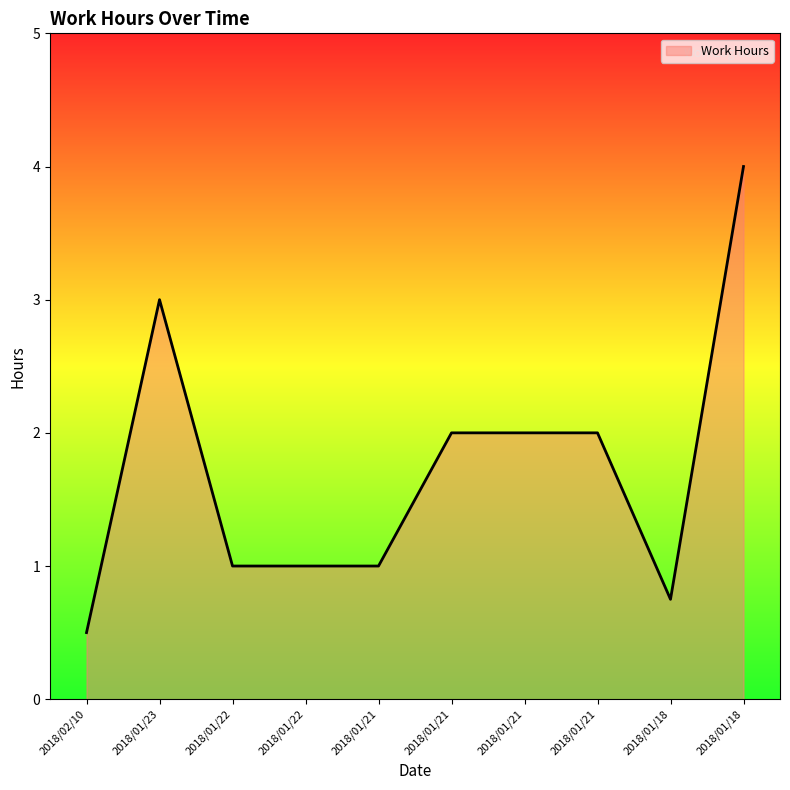

How many lines are shown in the chart?

1